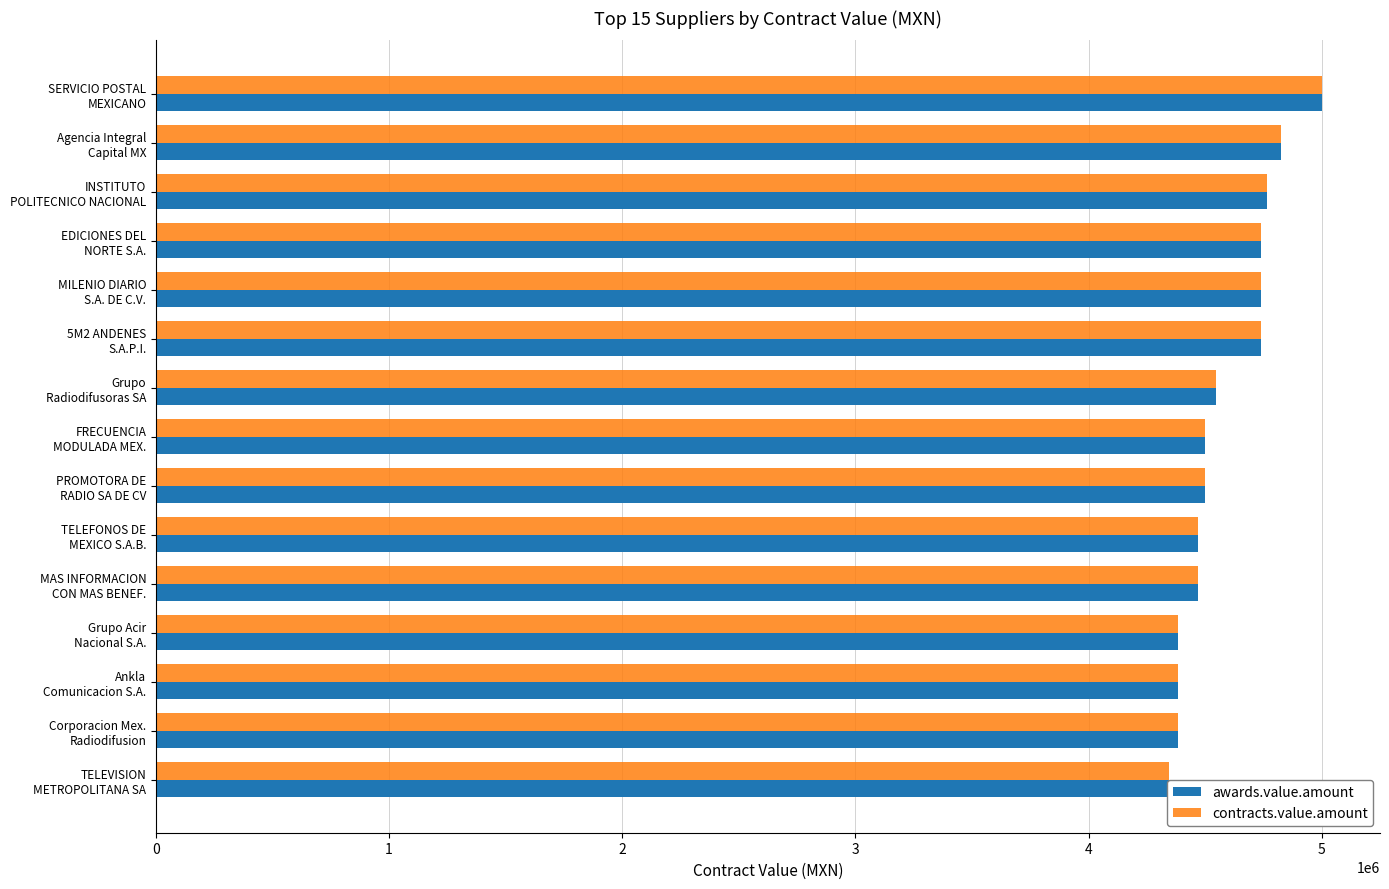

At how many categories does at least one series exceed 4891920?

1